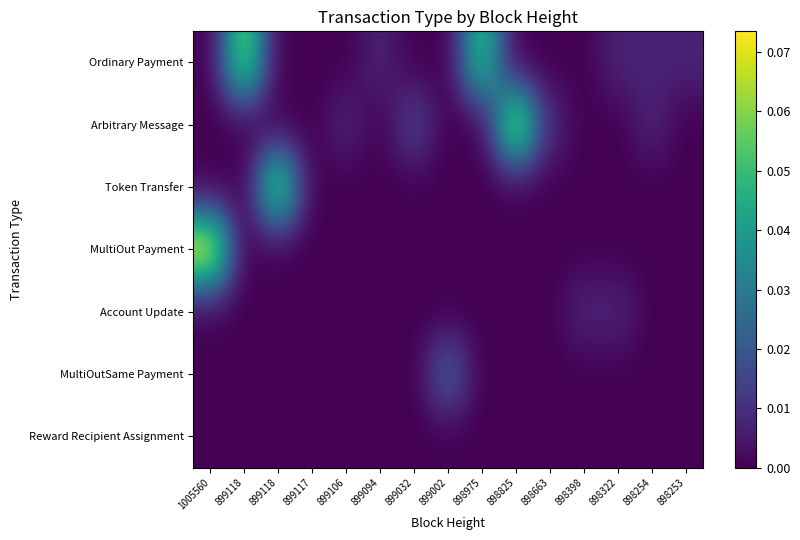

At which category is the sum across all series the highest?

1005560